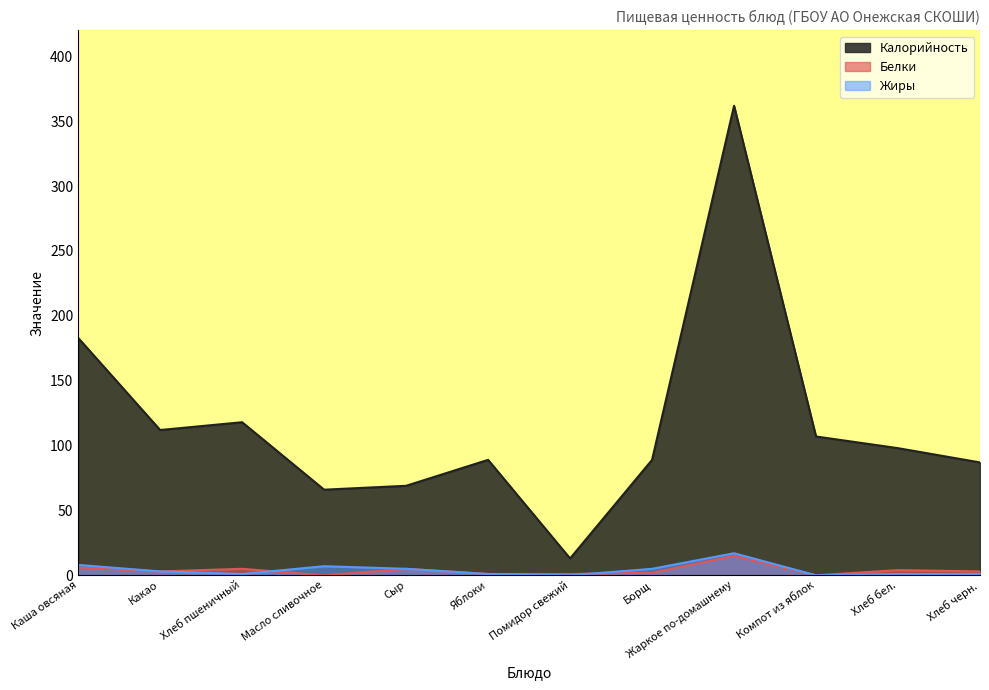

What is the label of the 12th point from the right?

Каша овсяная